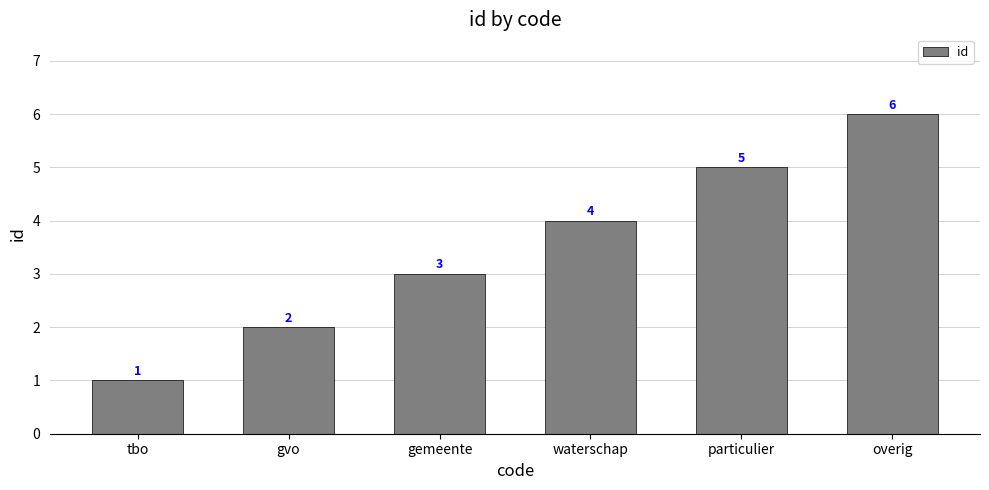

Is it true that the value at gvo is 1?

False